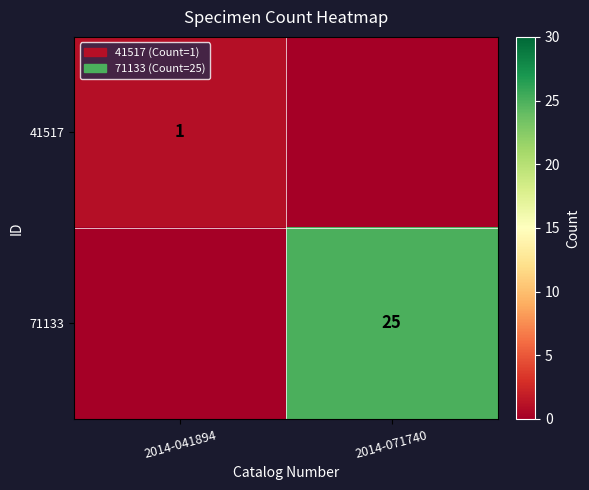

At how many categories does at least one series exceed 10?

1